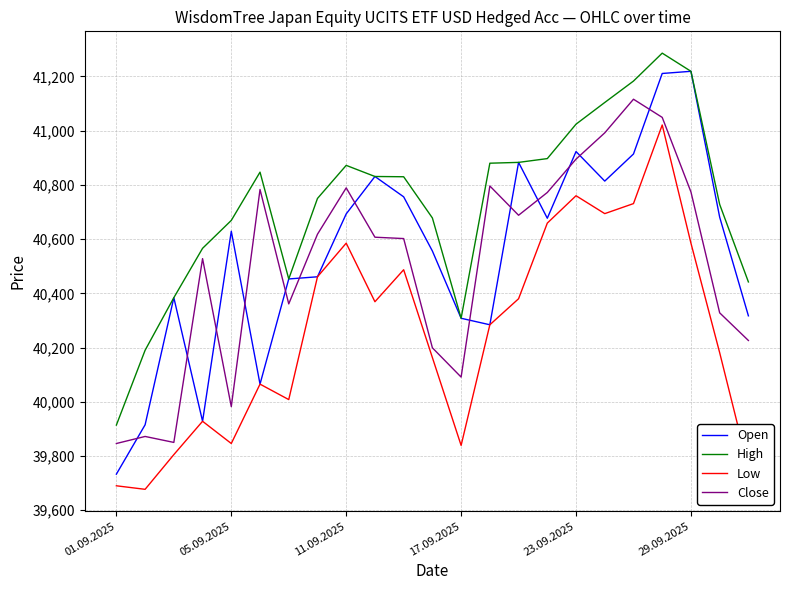

Does the chart have visible grid lines?

Yes